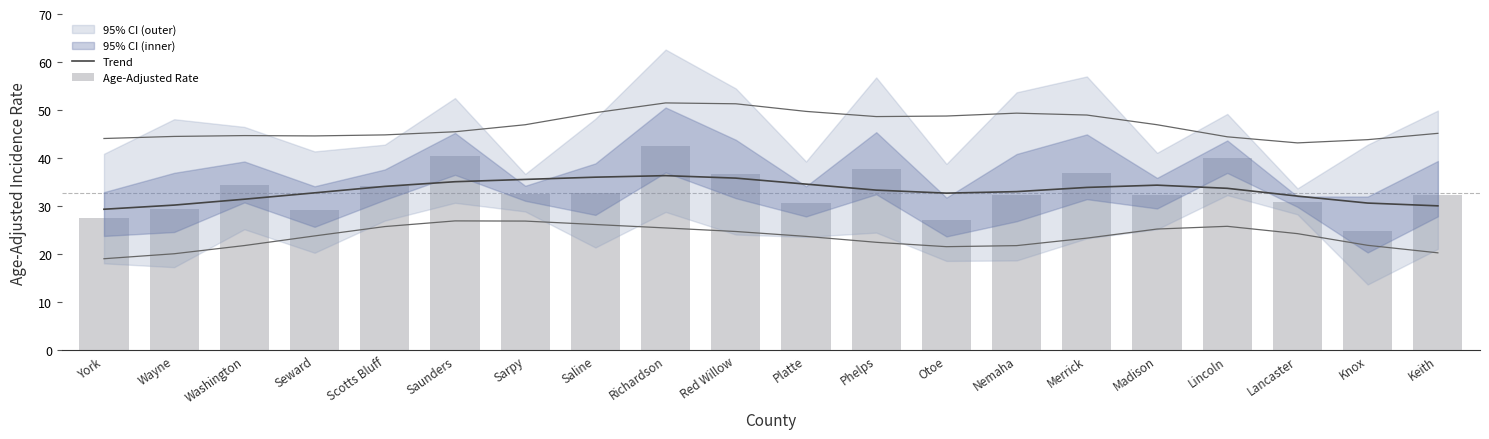

Reading right to left, what are all the values shown in this chart?

Trend: 30.1	30.6	32.1	33.7	34.4	33.9	33.0	32.7	33.3	34.6	35.8	36.4	36.0	35.6	35.1	34.1	32.8	31.5	30.2	29.4
Age-Adjusted Rate: 32.4	24.8	30.9	40.0	32.4	36.9	32.3	27.1	37.8	30.7	36.7	42.5	32.7	32.6	40.4	34.2	29.3	34.5	29.5	27.6